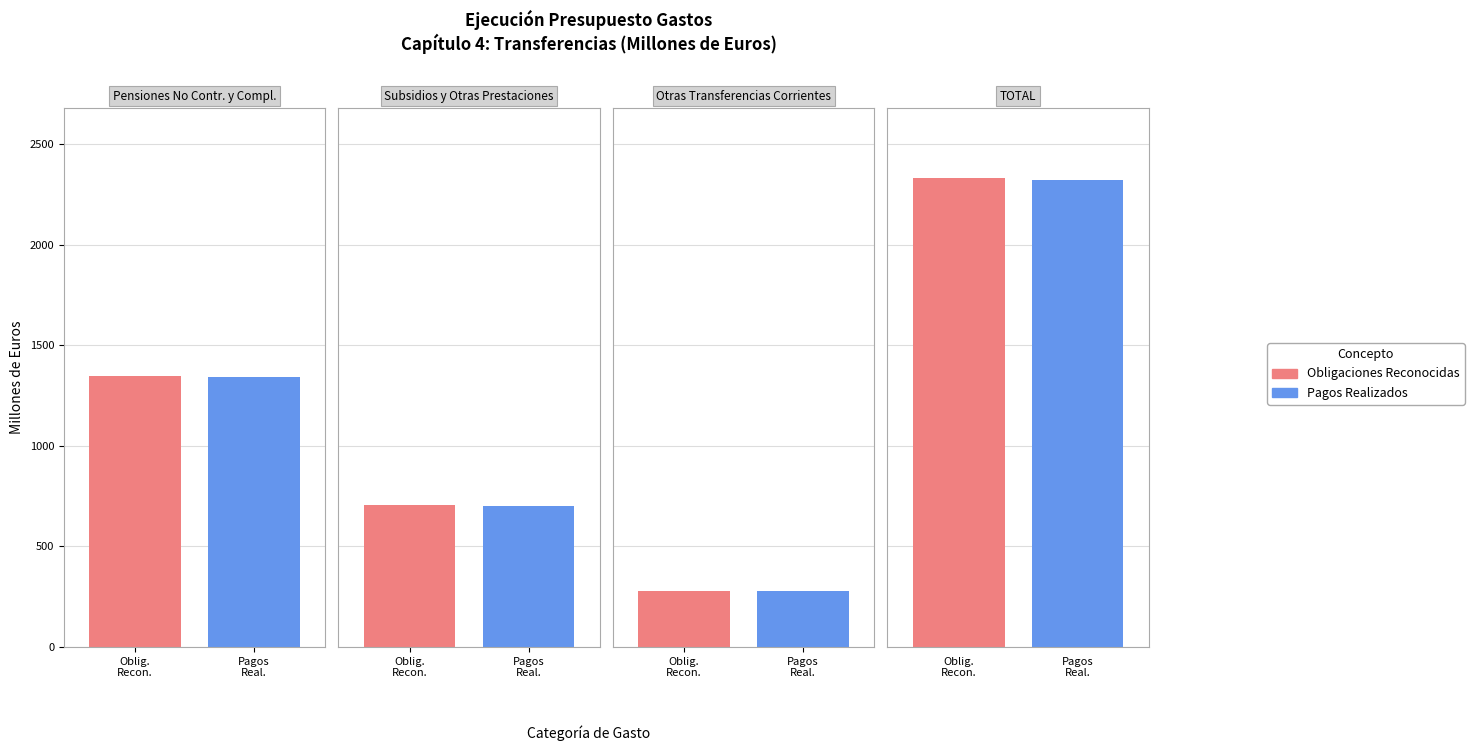

How many data points in Obligaciones Reconocidas are less than 1345?

2